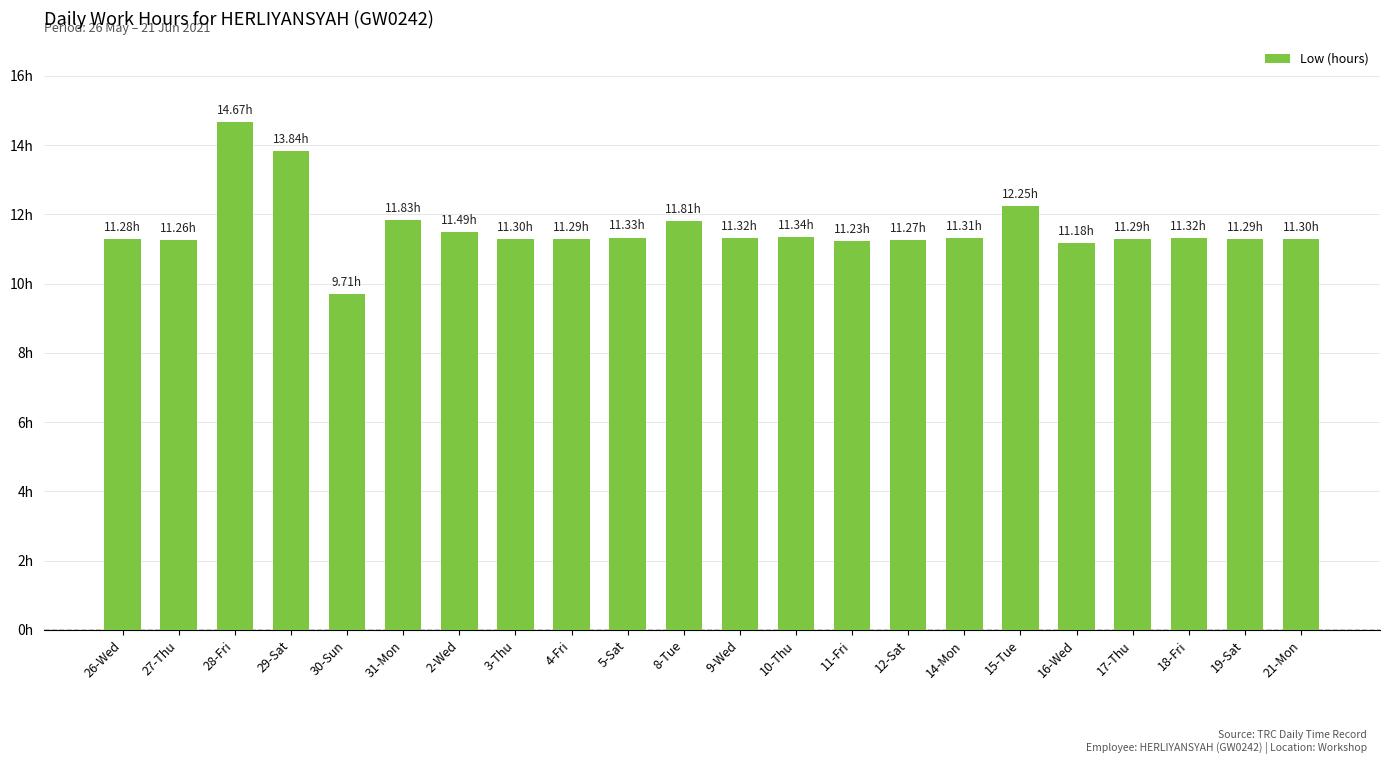

Does the chart contain any negative values?

No